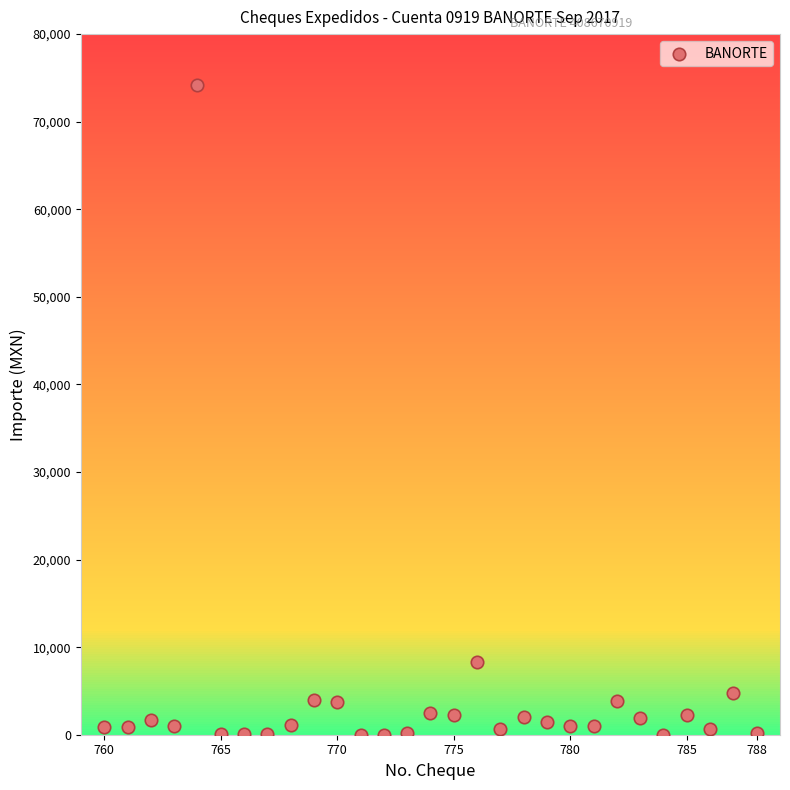

What Y value in the scatter plot is closest to 37078?

8333.0